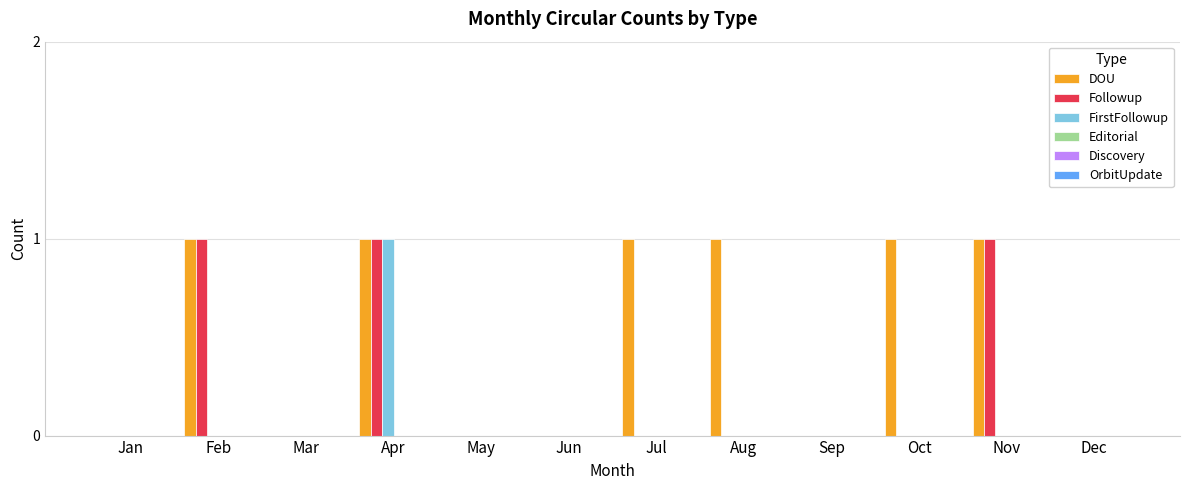

Which series has the largest total across all categories?

DOU